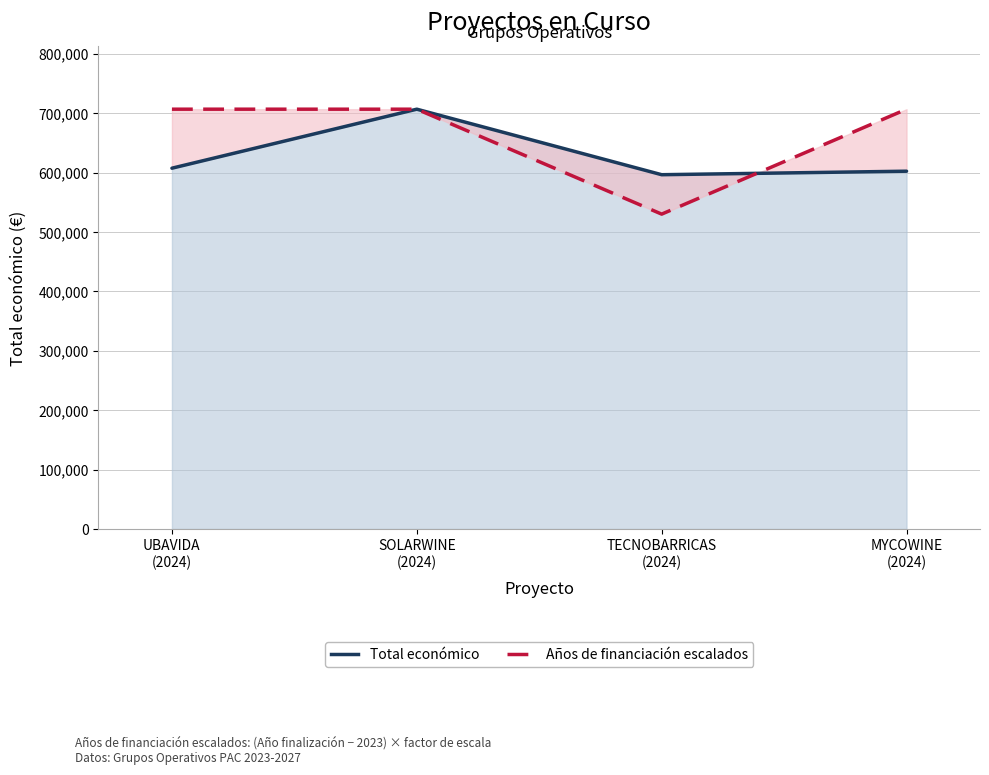

Where is the first local minimum for Años de financiación escalados (línea)?

TECNOBARRICAS
(2024)